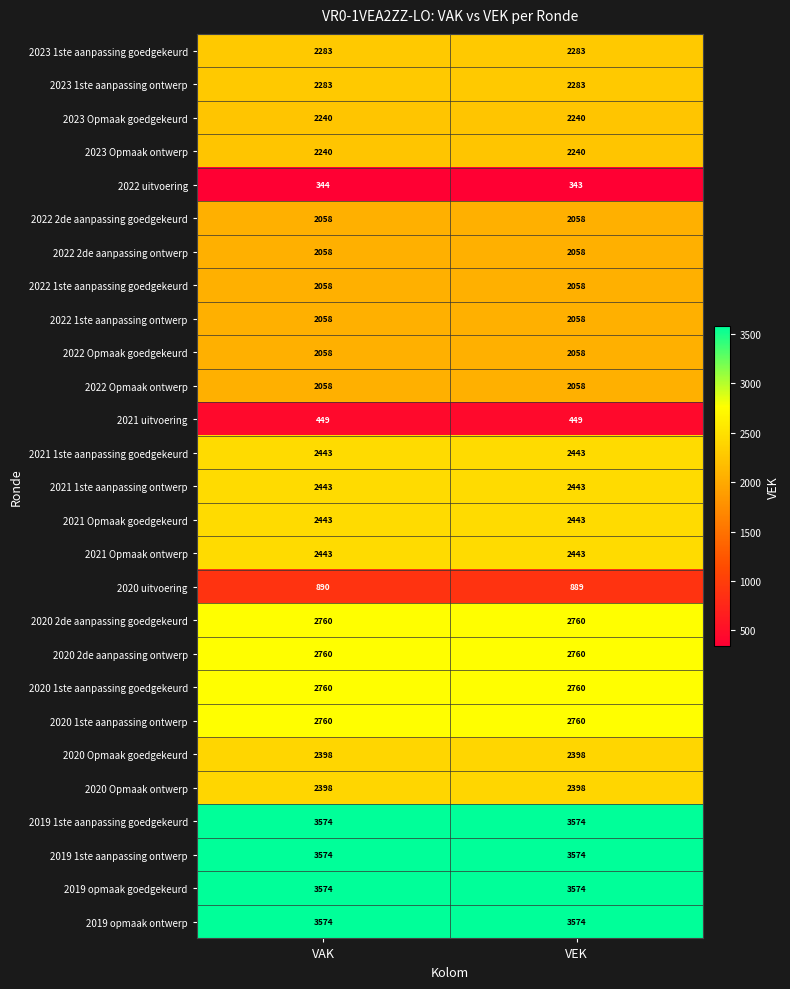

What is the difference between the highest and lowest values at VAK?

3230